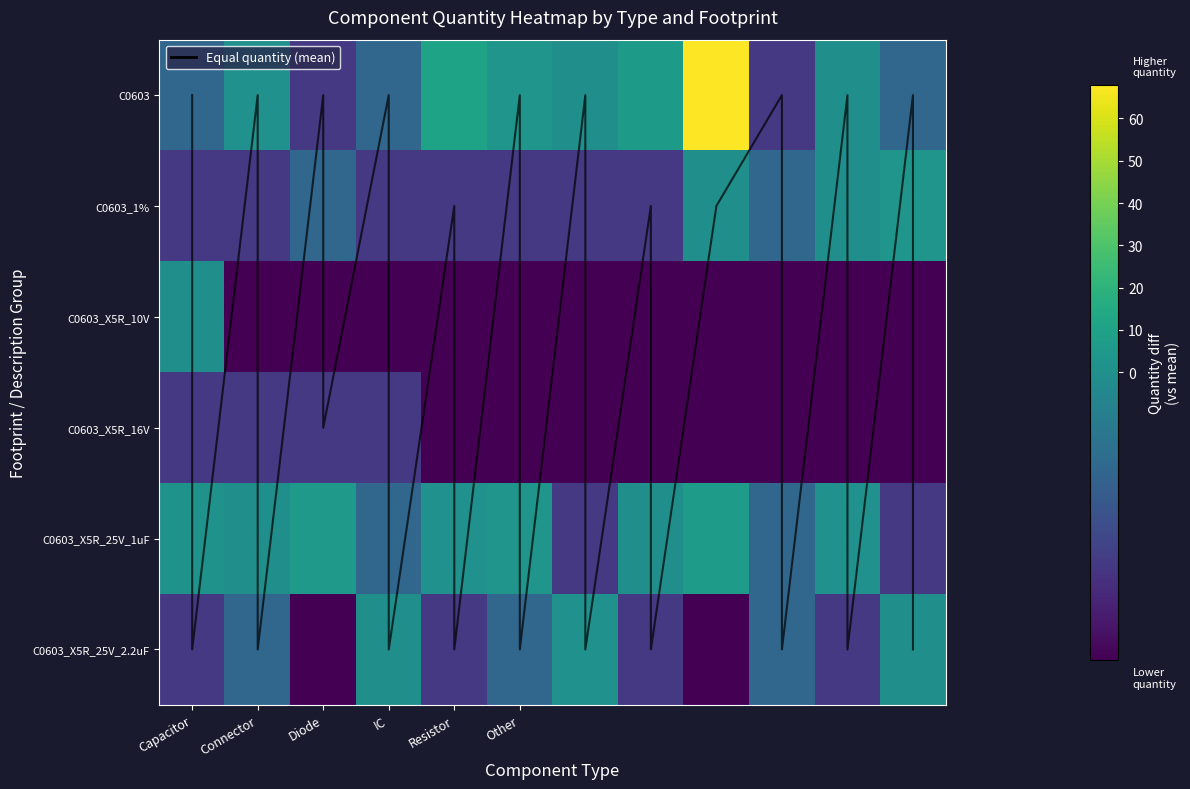

List the series in order of their peak value, lowest first.

C0603_X5R_16V, C0603_X5R_10V, C0603_X5R_25V_2.2uF, C0603_1%, C0603_X5R_25V_1uF, C0603